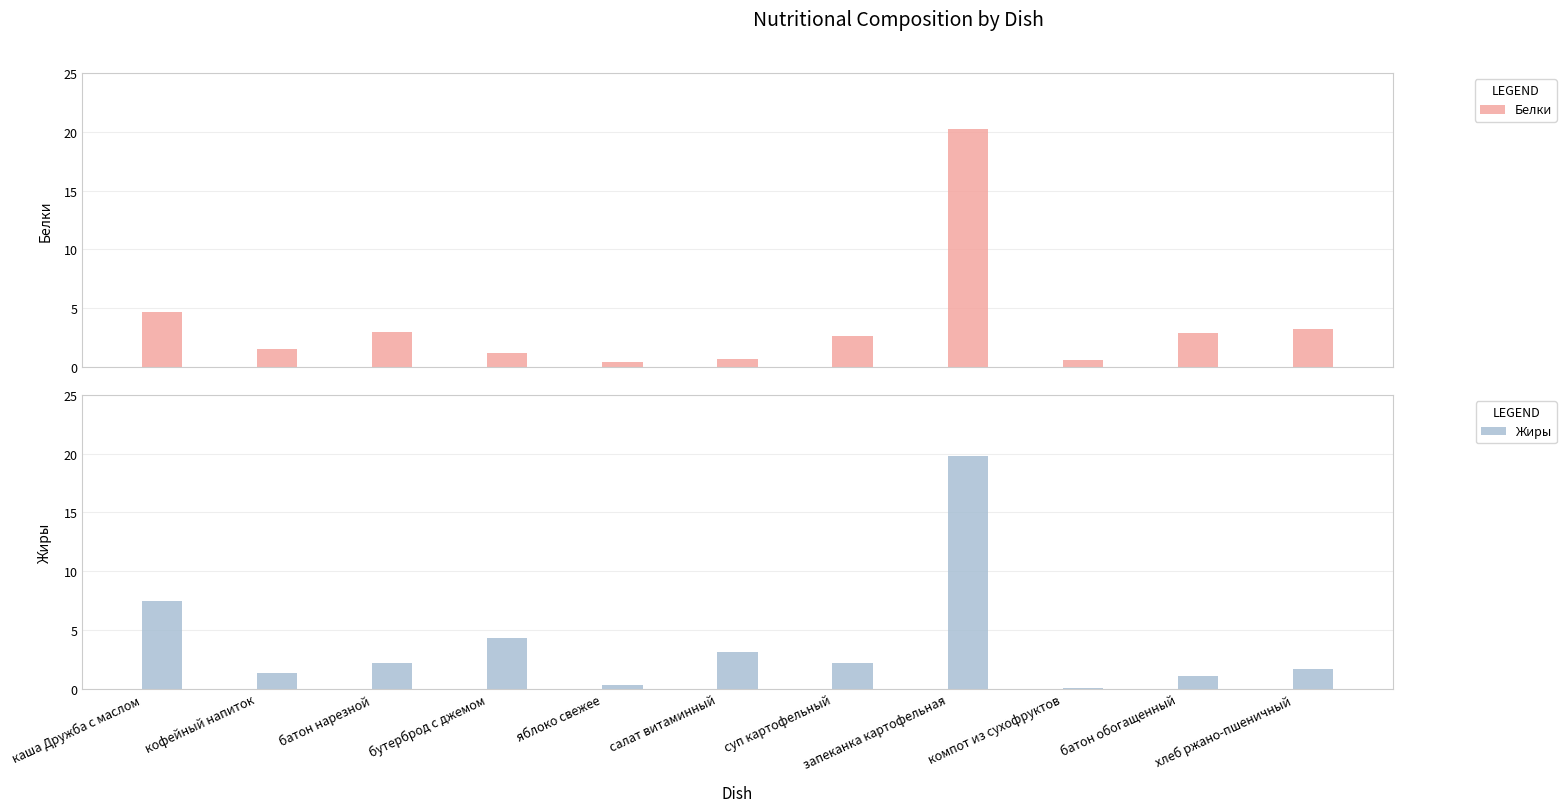

What position from the right is компот из сухофруктов?

3